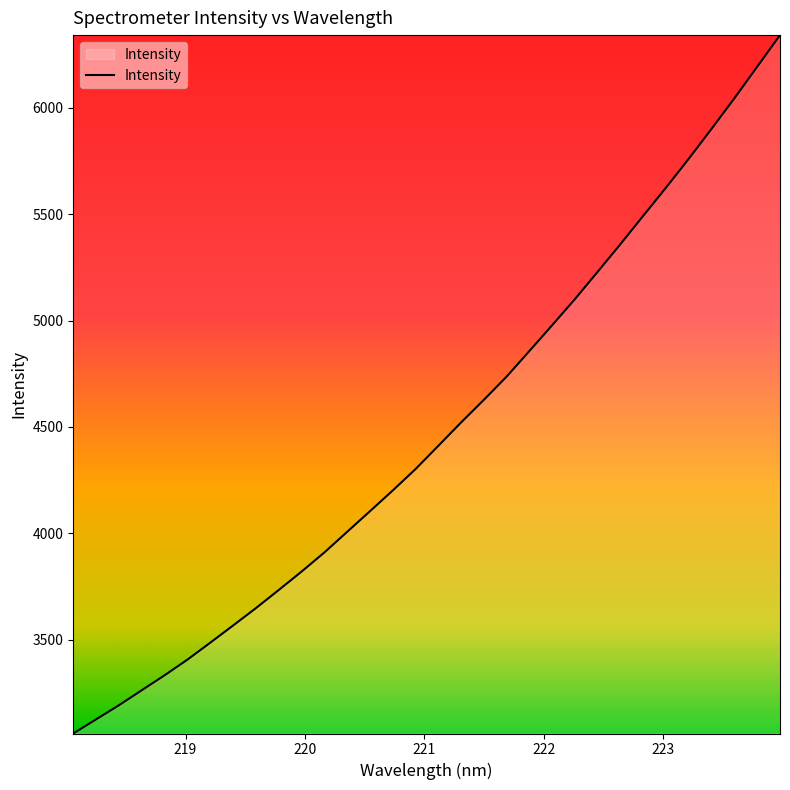

What is the difference between the maximum and minimum values?

3282.5